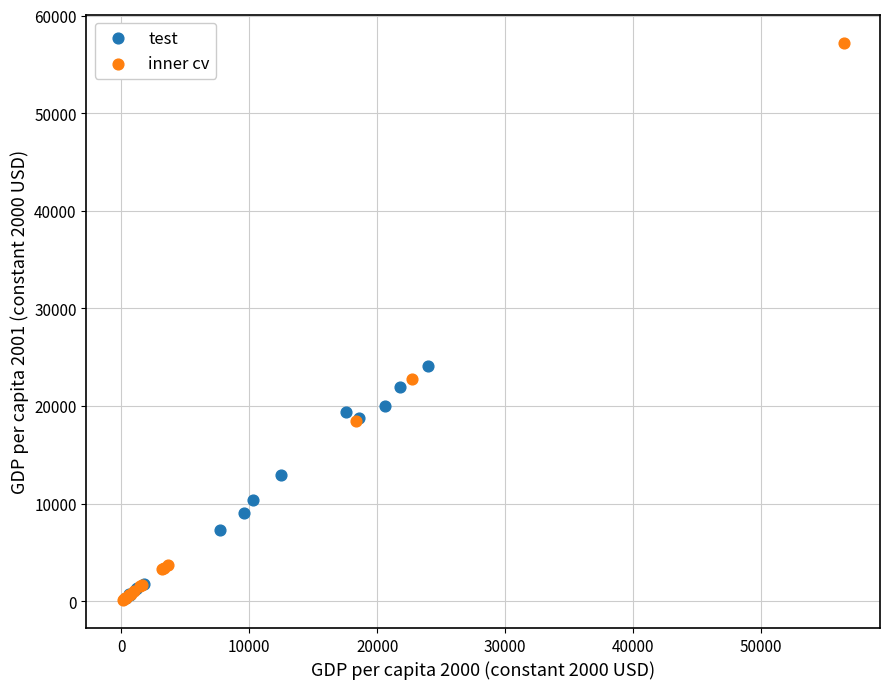

Which series reaches the maximum Y coordinate?

inner cv